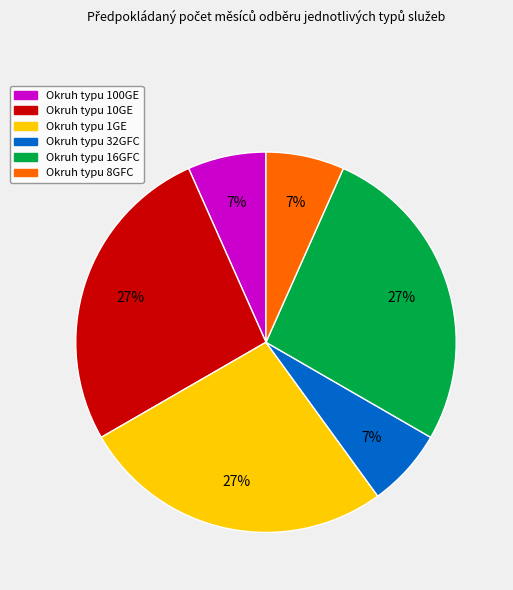

Is there any slice that represents more than half of the pie?

No